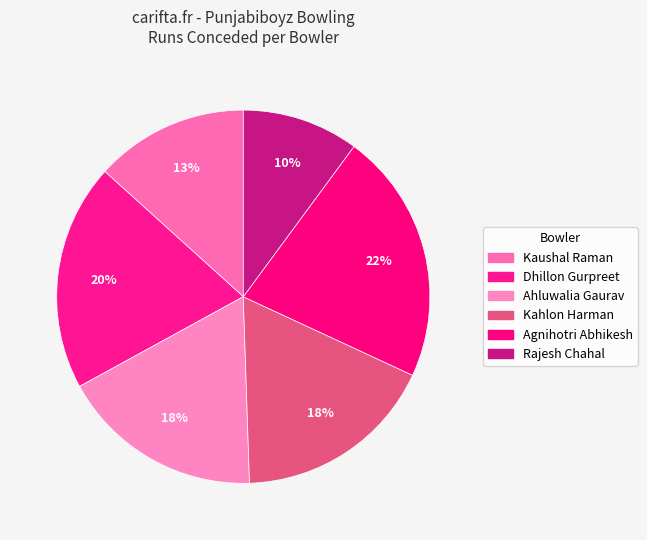

The Dhillon Gurpreet slice represents 27% of the pie. True or false?

False